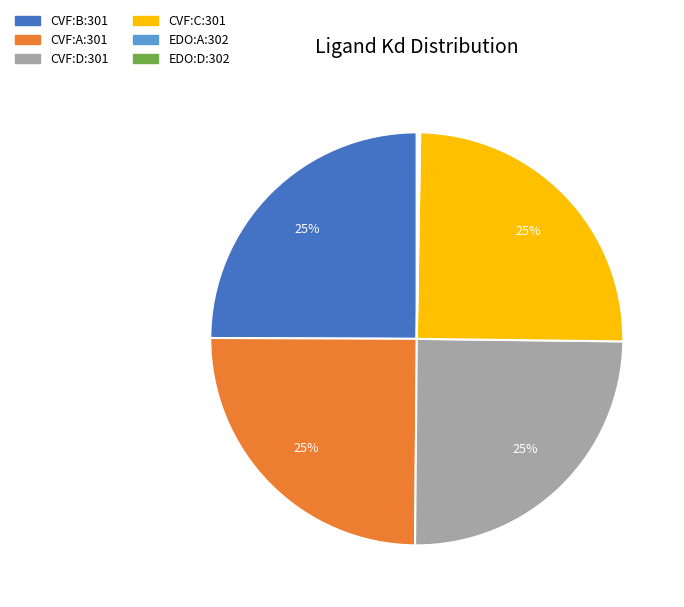

The CVF:C:301 slice represents 18% of the pie. True or false?

False